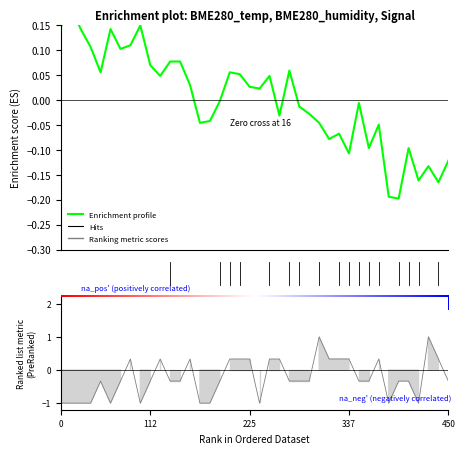

How many data points in BME280_temperature are less than 0?

20